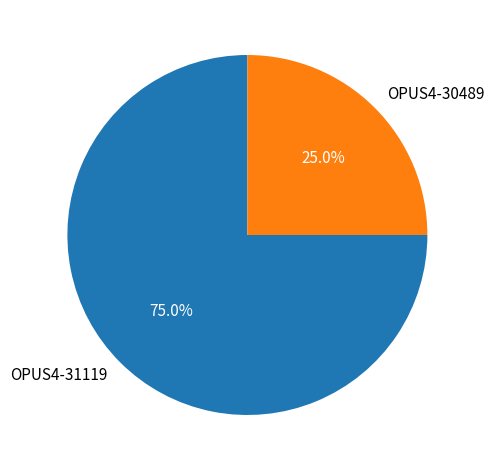

What is the total percentage of OPUS4-31119 and OPUS4-30489?

100.0%